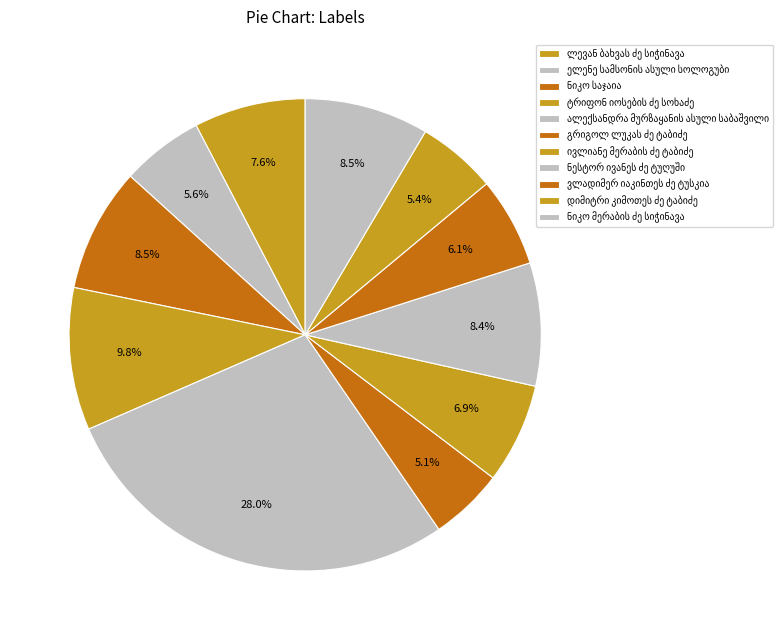

Rank the categories by value from lowest to highest.

გრიგოლ ლუკას ძე ტაბიძე, დიმიტრი კიმოთეს ძე ტაბიძე, ელენე სამსონის ასული სოლოგუბი, ვლადიმერ იაკინთეს ძე ტუსკია, ივლიანე მერაბის ძე ტაბიძე, ლევან ბახვას ძე სიჭინავა, ნესტორ ივანეს ძე ტუღუში, ნიკო მერაბის ძე სიჭინავა, ნიკო საჯაია, ტრიფონ იოსების ძე სოხაძე, ალექსანდრა მურზაყანის ასული საბაშვილი